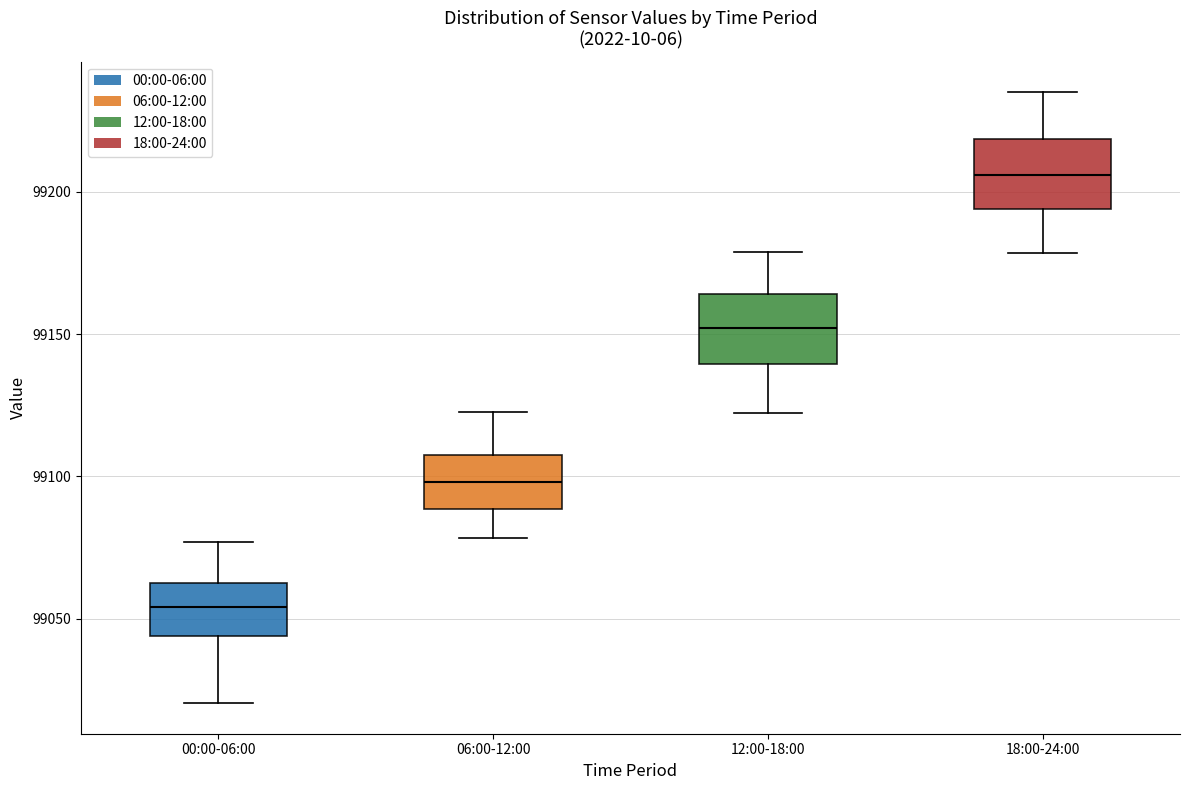

Which box's median line is the lowest?

00:00-06:00